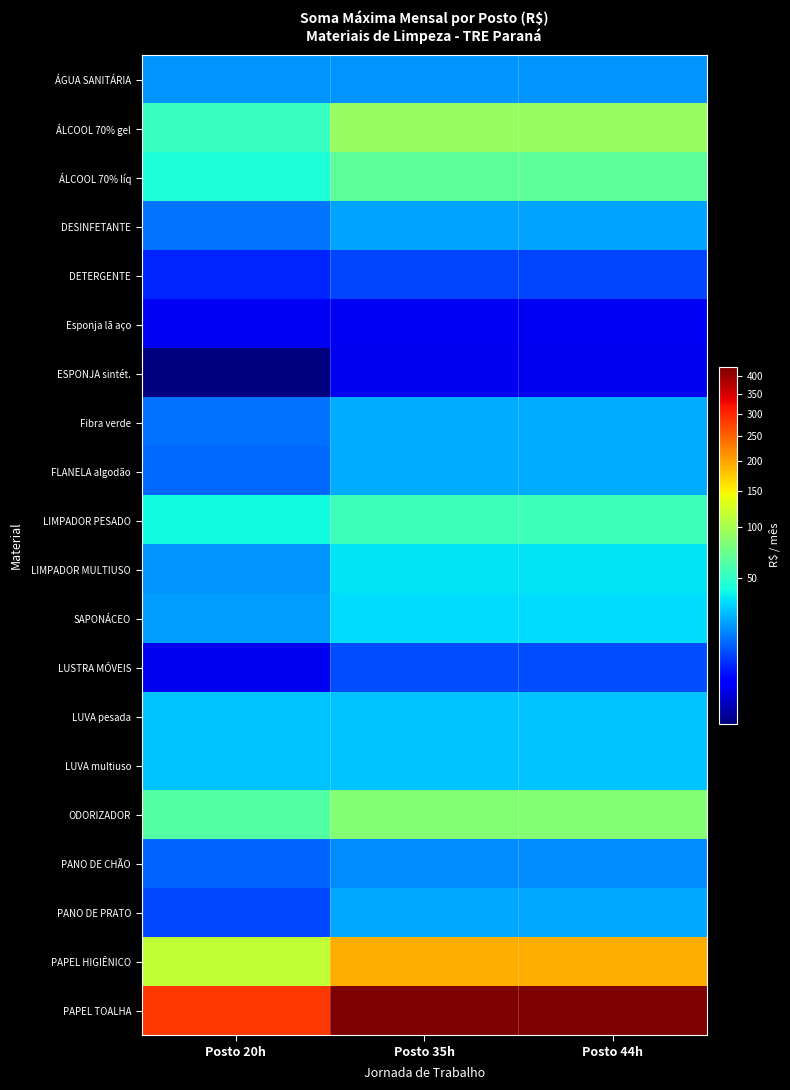

What is the total value across all series at Posto 44h?

1218.5